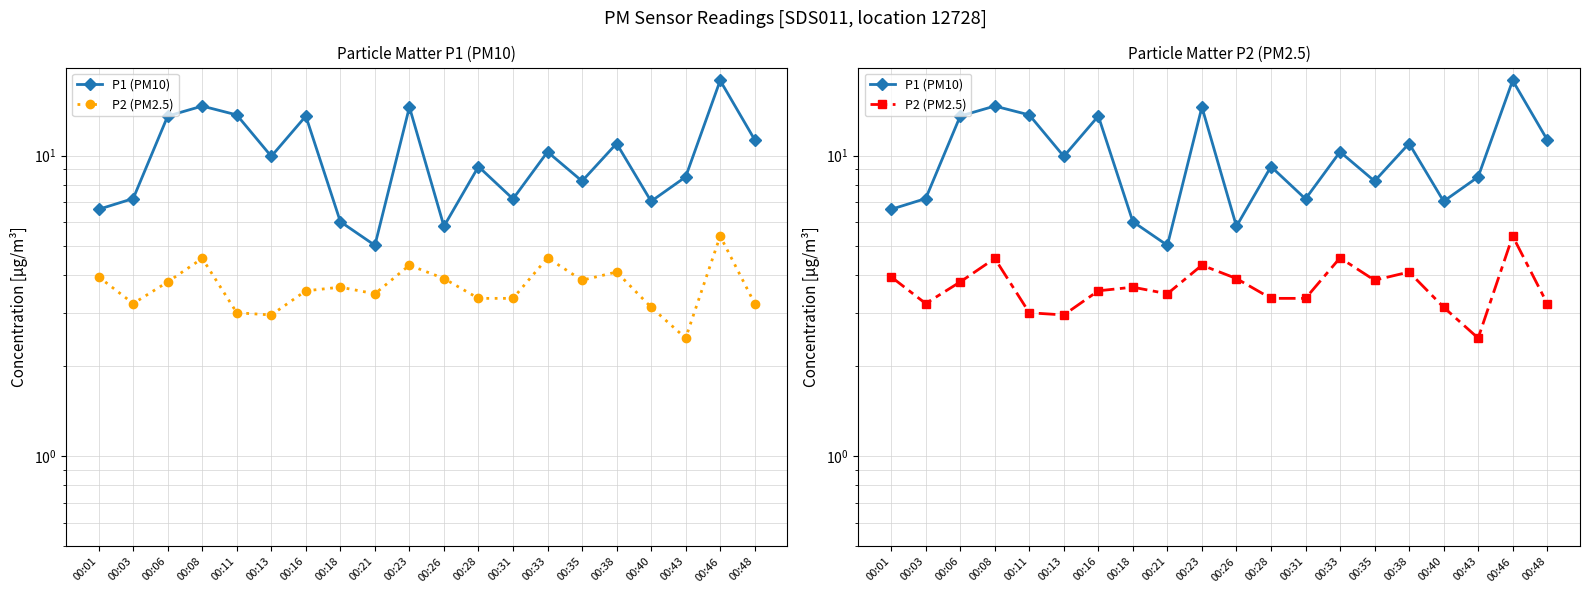

Which has a higher value, 00:23 or 00:26?

00:23